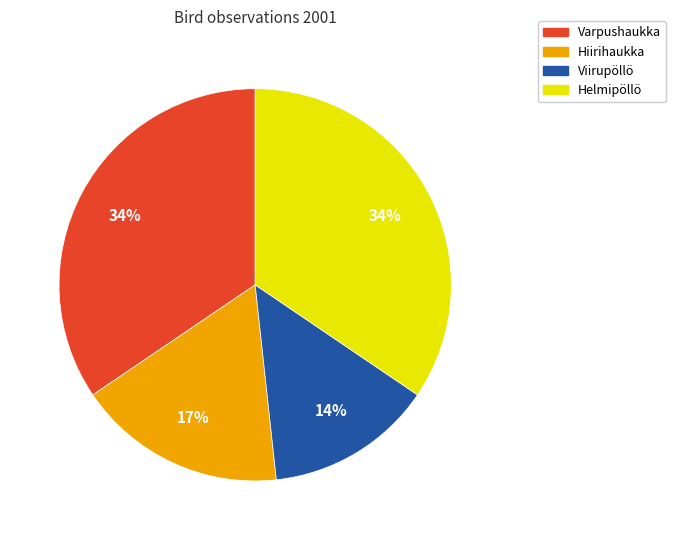

To the nearest percent, what is the average slice percentage?

25%